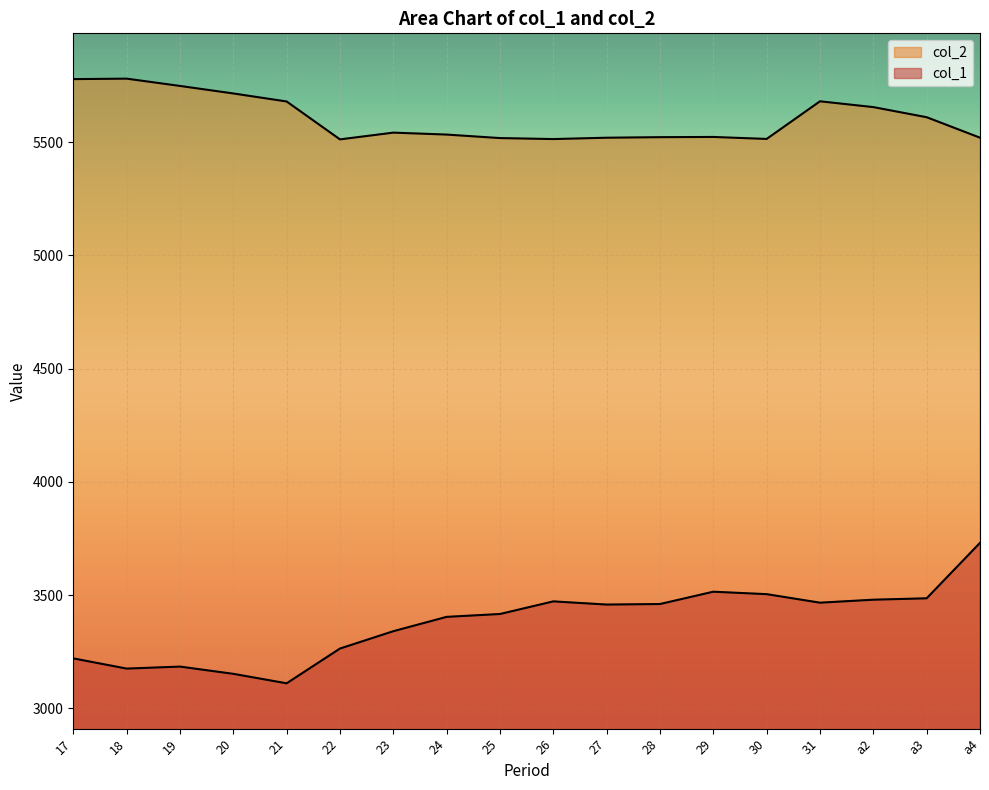

At which category does the chart reach its minimum across all series?

21